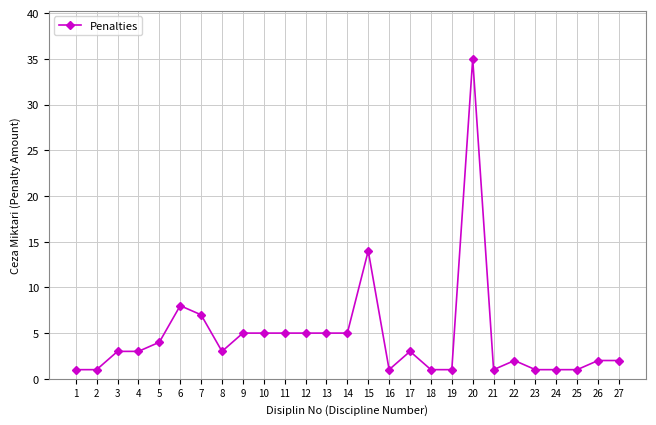

True or false: the data has more than 2 interior local peaks.

True